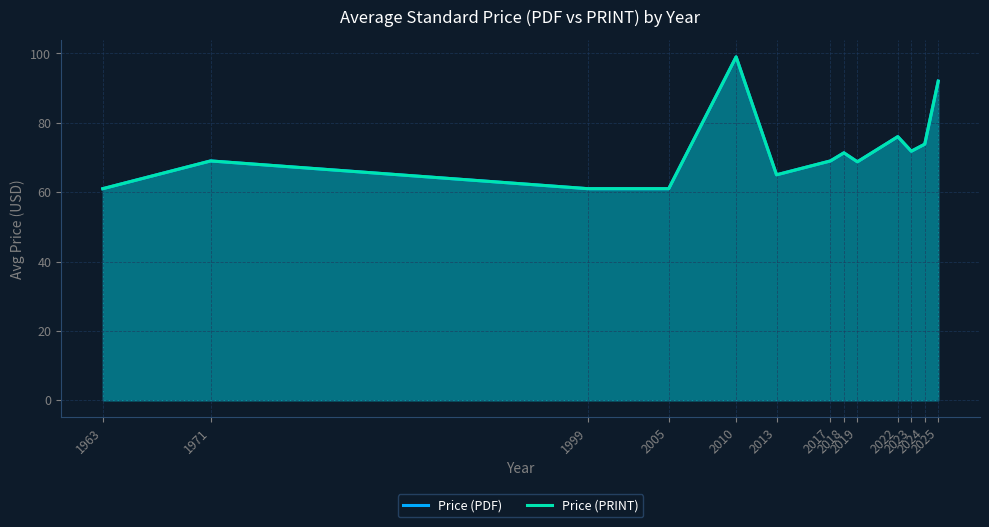

True or false: Price (PDF) has more than 1 points higher than both neighbors.

True